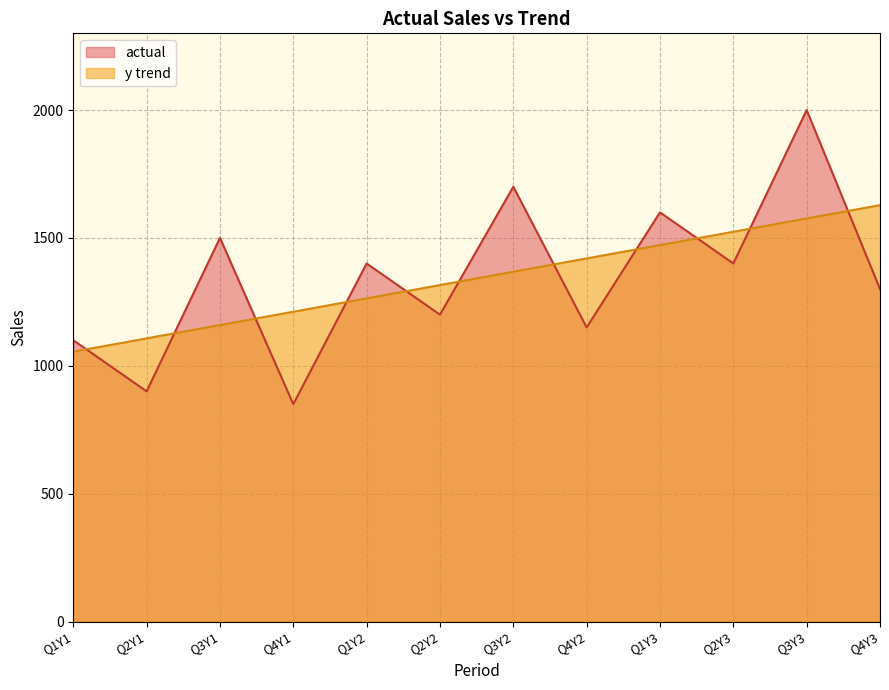

Reading left to right, extract all data points from this chart.

actual: Q1Y1=1100.0	Q2Y1=900.0	Q3Y1=1500.0	Q4Y1=850.0	Q1Y2=1400.0	Q2Y2=1200.0	Q3Y2=1700.0	Q4Y2=1150.0	Q1Y3=1600.0	Q2Y3=1400.0	Q3Y3=2000.0	Q4Y3=1300.0
y trend: Q1Y1=1055.1	Q2Y1=1107.2	Q3Y1=1159.3	Q4Y1=1211.4	Q1Y2=1263.5	Q2Y2=1315.6	Q3Y2=1367.7	Q4Y2=1419.8	Q1Y3=1471.9	Q2Y3=1524.0	Q3Y3=1576.1	Q4Y3=1628.2